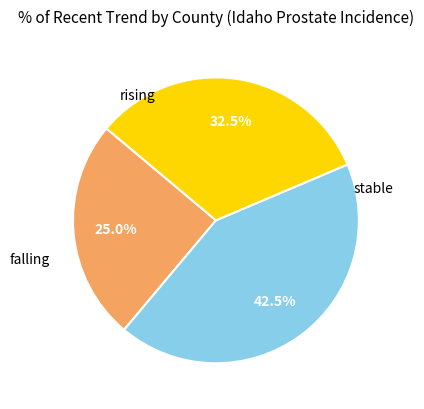

Is there any slice that represents more than half of the pie?

No